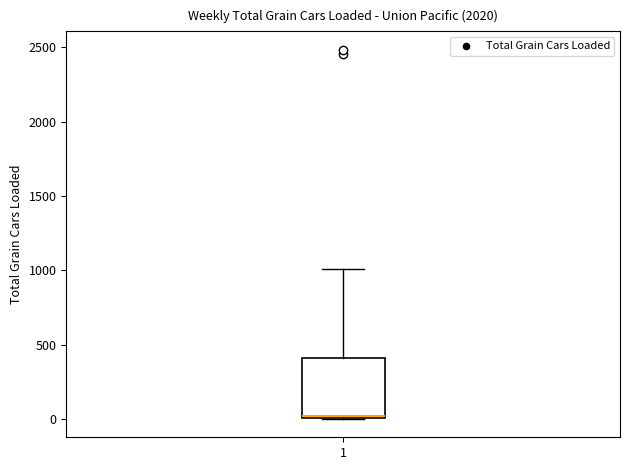

Where is the lower edge of the box at x = 1 on the y-axis? The values are not printed on the chart, so give them approximately, as read against the axis.

0